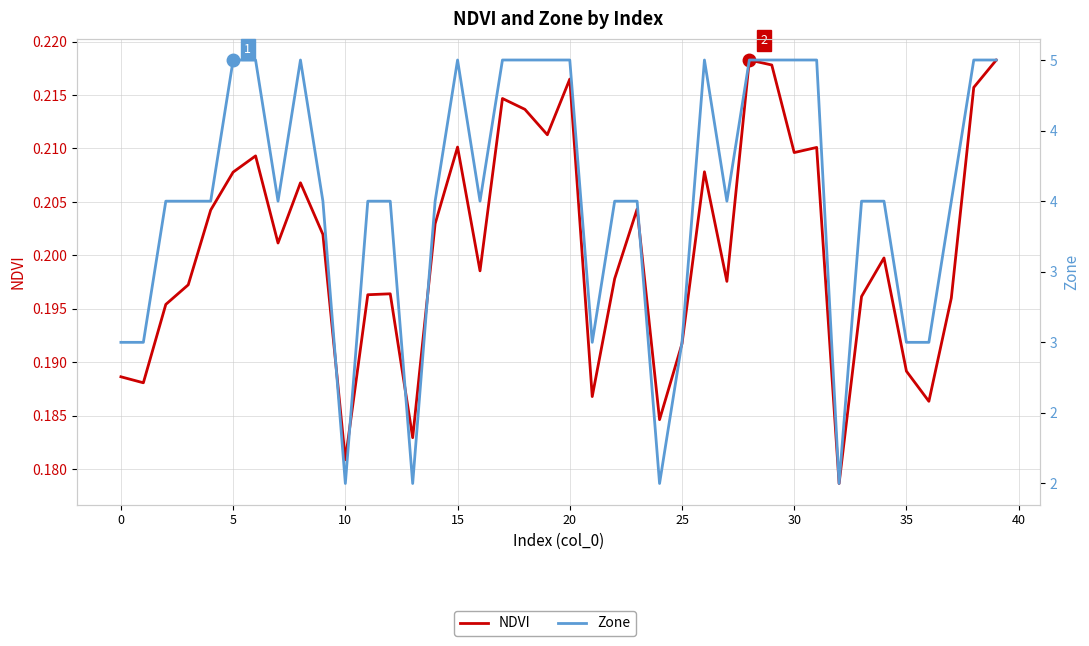

Is this an area chart (filled region under the line)?

No